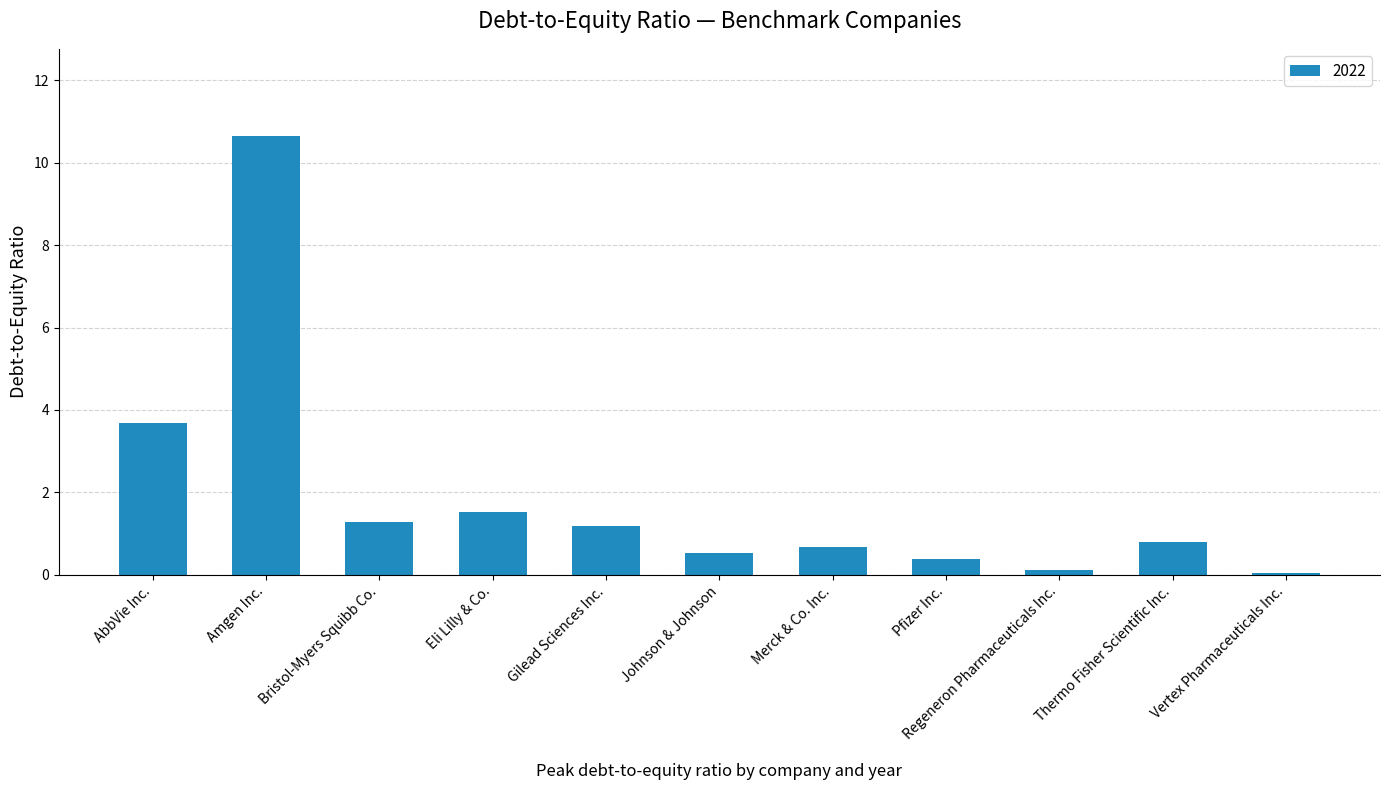

What value does the data have at AbbVie Inc.?

3.7